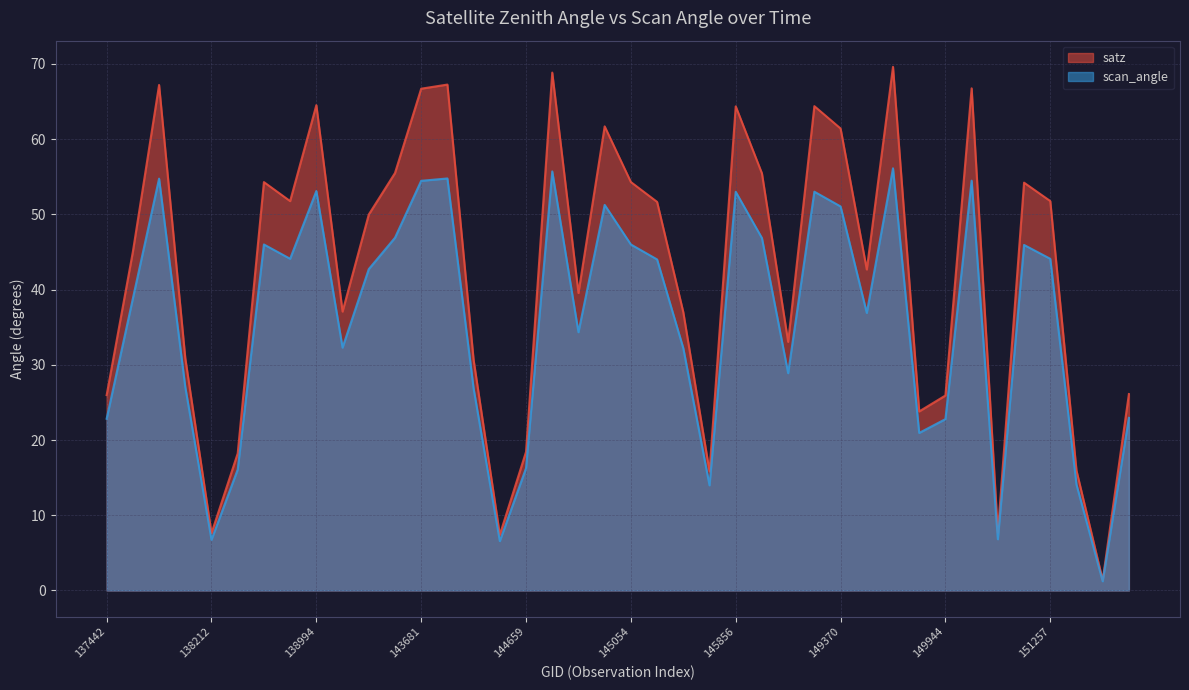

At which category is the sum across all series the highest?

149562